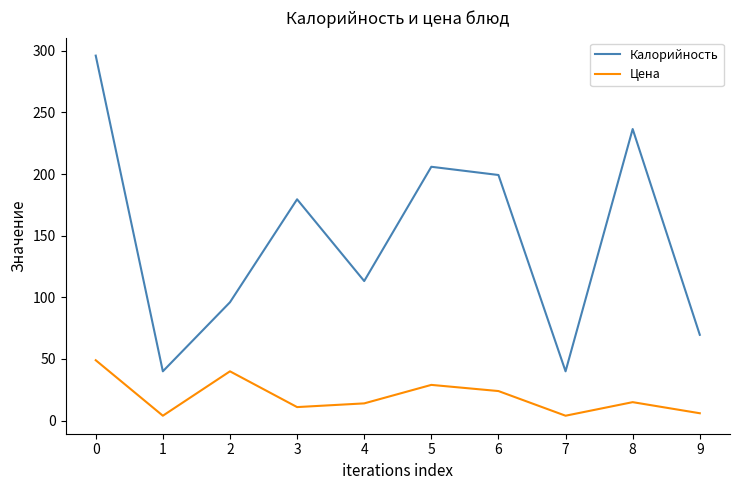

True or false: Калорийность has a value of 40.0 at 1.

True